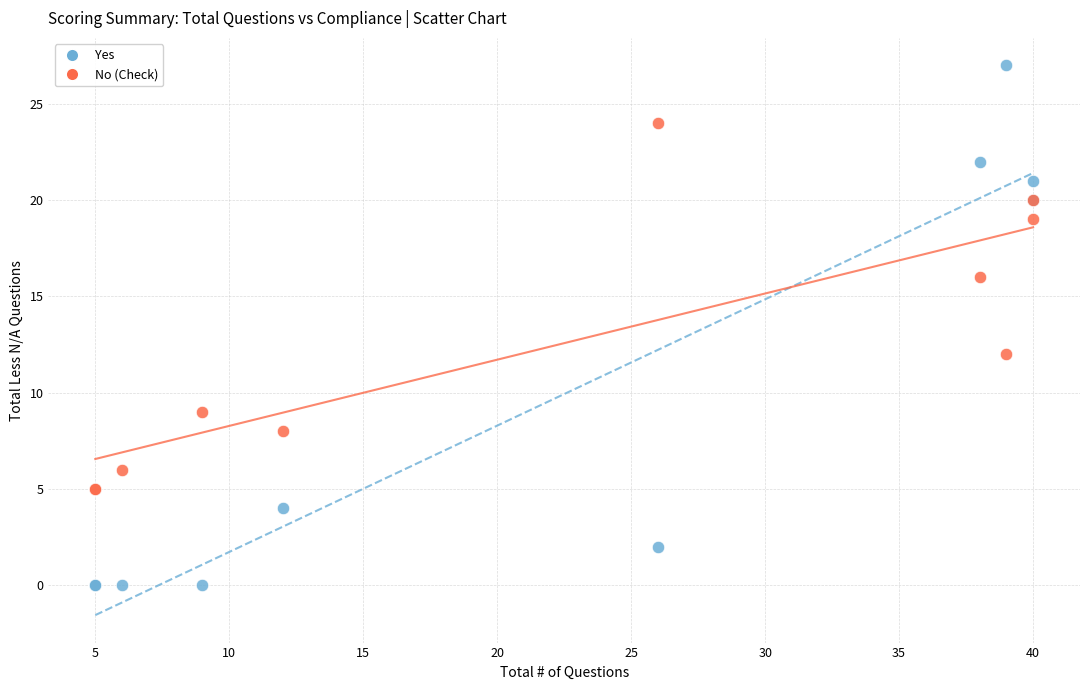

Which series reaches the maximum Y coordinate?

Yes